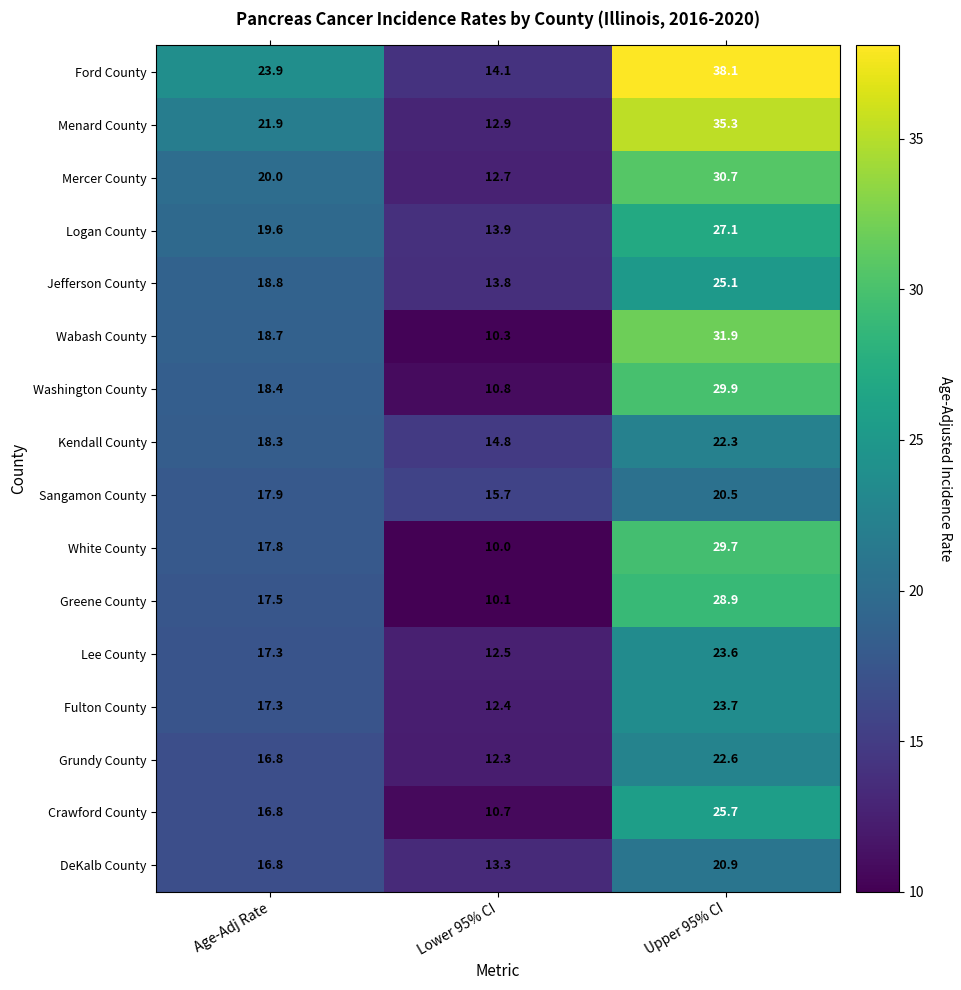

Which series changed the most between Age-Adj Rate and Upper 95% CI?

Ford County